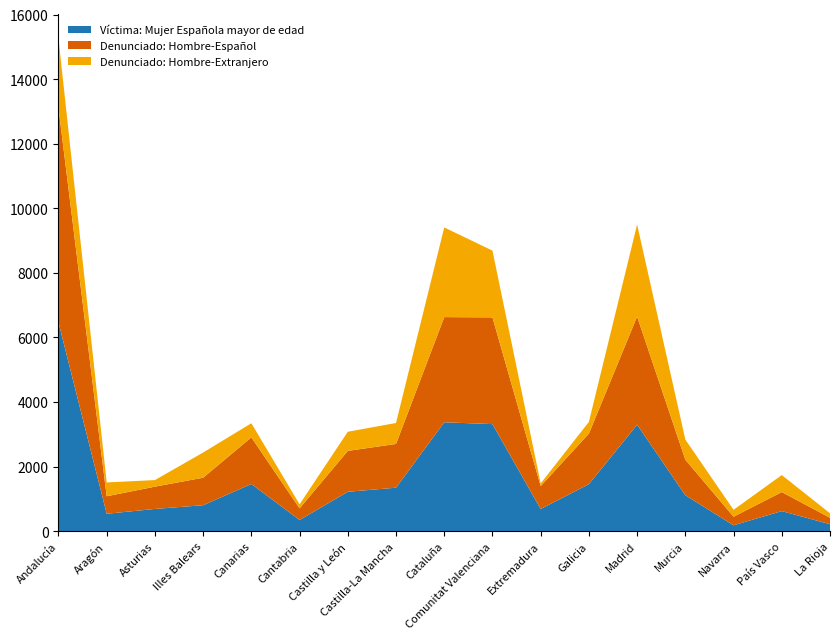

Reading right to left, list all the values displayed in this chart.

Víctima: Mujer Española mayor de edad: 215	621	182	1112	3298	1456	686	3315	3372	1346	1220	346	1461	804	688	538	6467
Denunciado: Hombre-Español: 199	590	265	1100	3349	1565	710	3306	3257	1355	1266	360	1444	851	690	543	6640
Denunciado: Hombre-Extranjero: 139	526	214	624	2849	363	82	2067	2777	649	592	125	437	780	204	427	2150